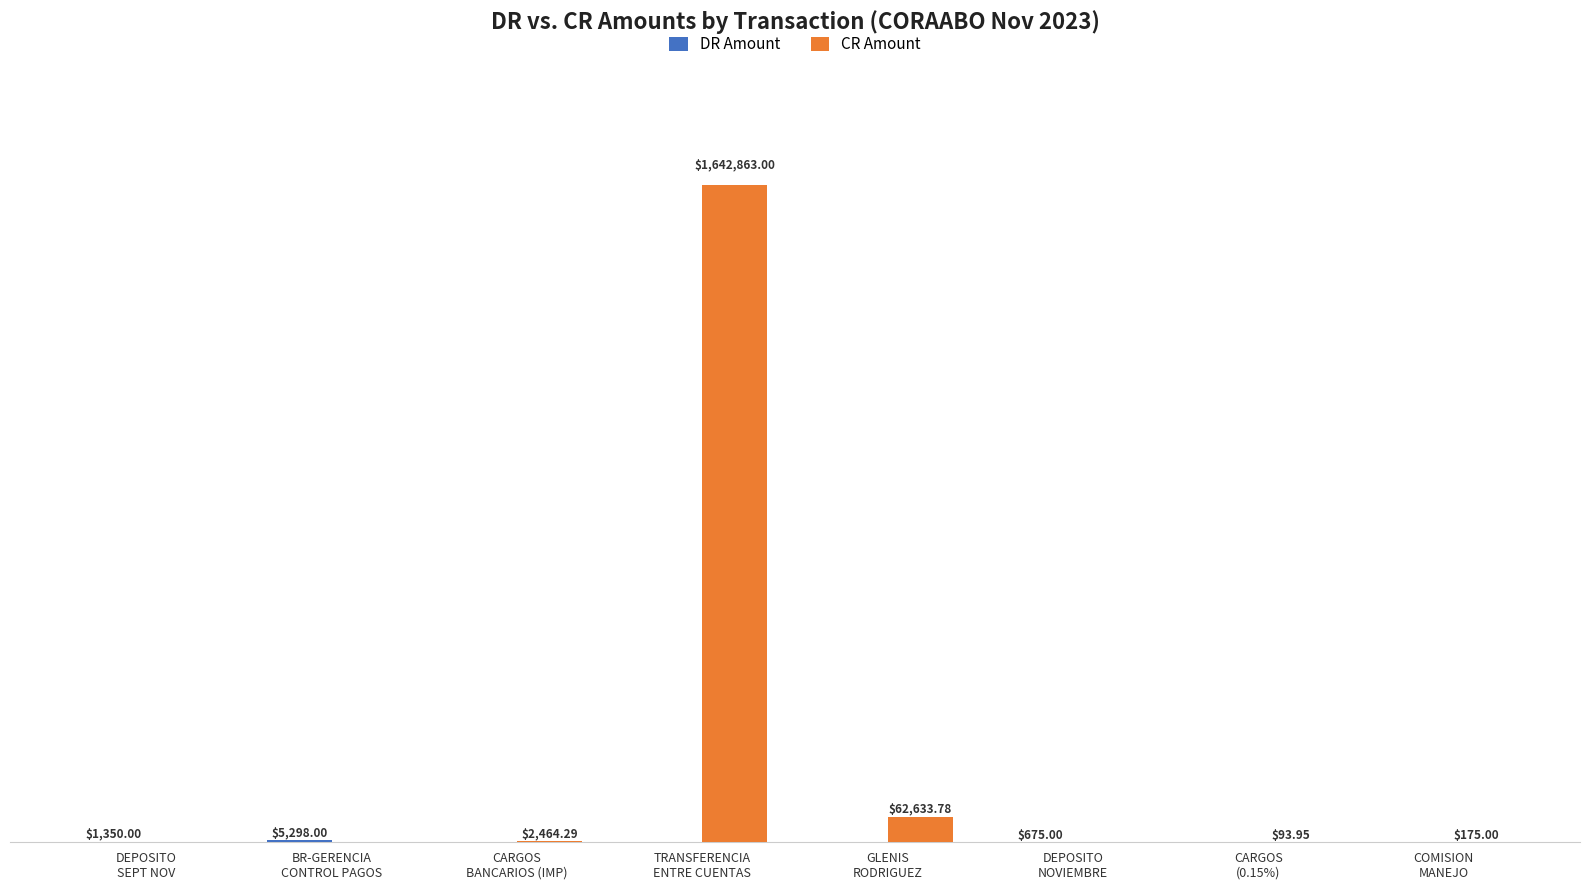

Which series has the largest total across all categories?

CR Amount